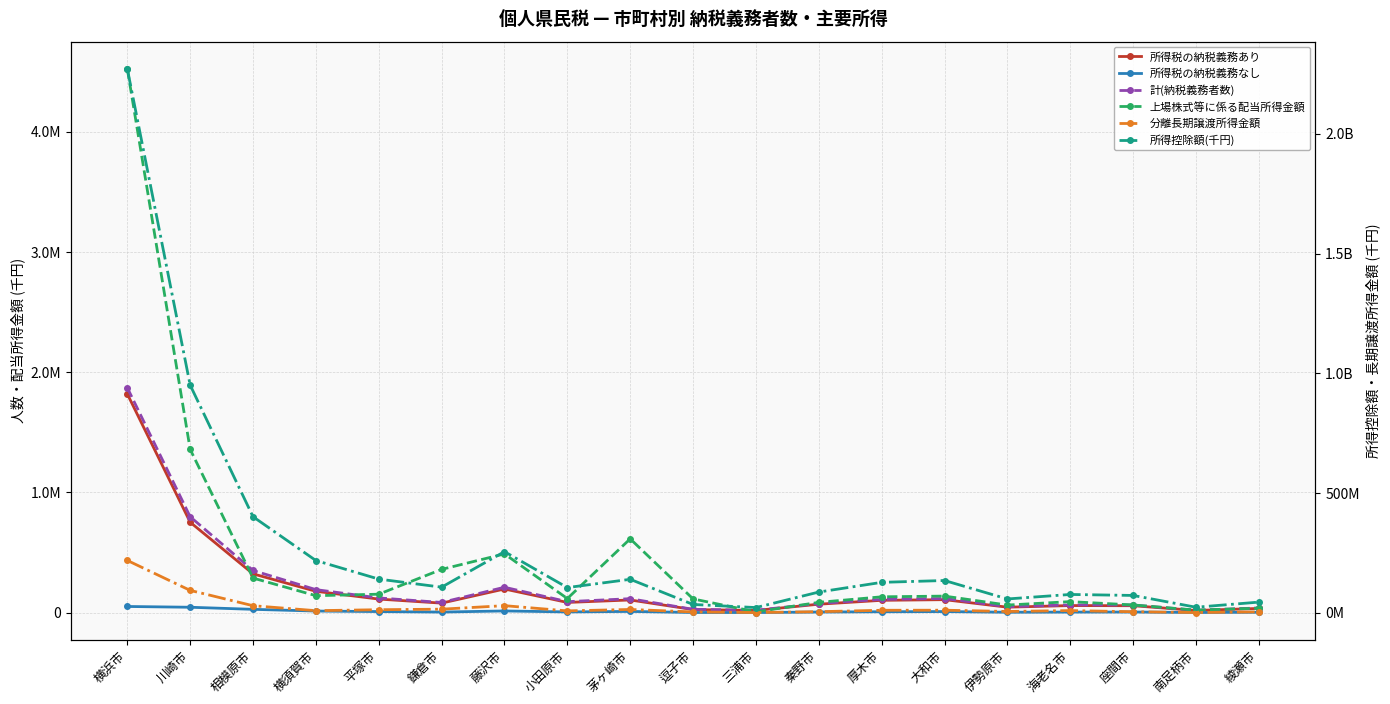

What is the greatest value displayed?

2271621659